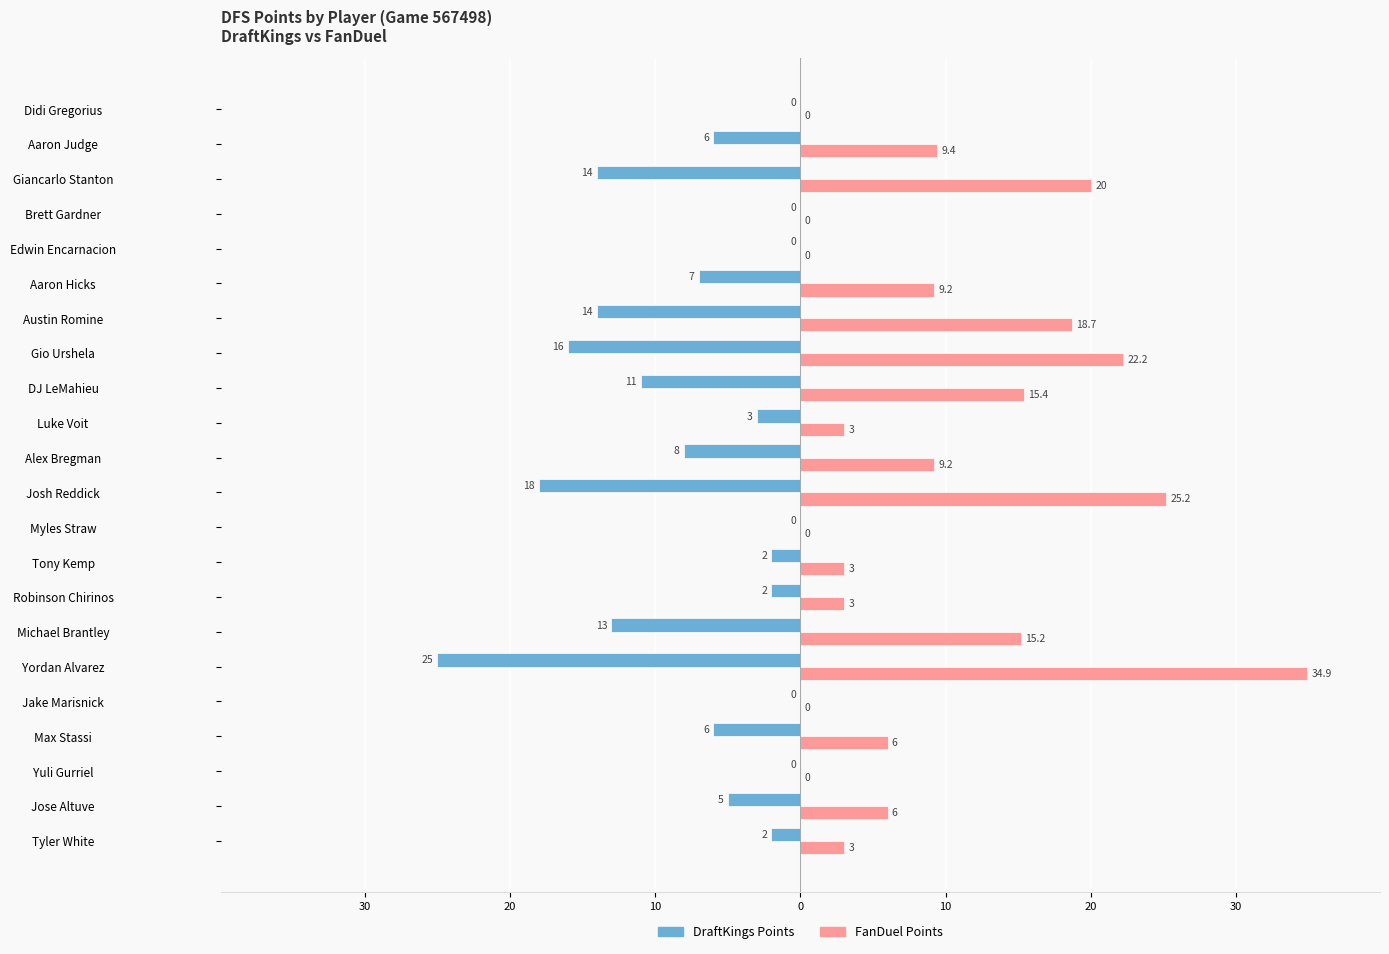

What is the value of the FanDuel Points bar at the 14th from the left?

15.4